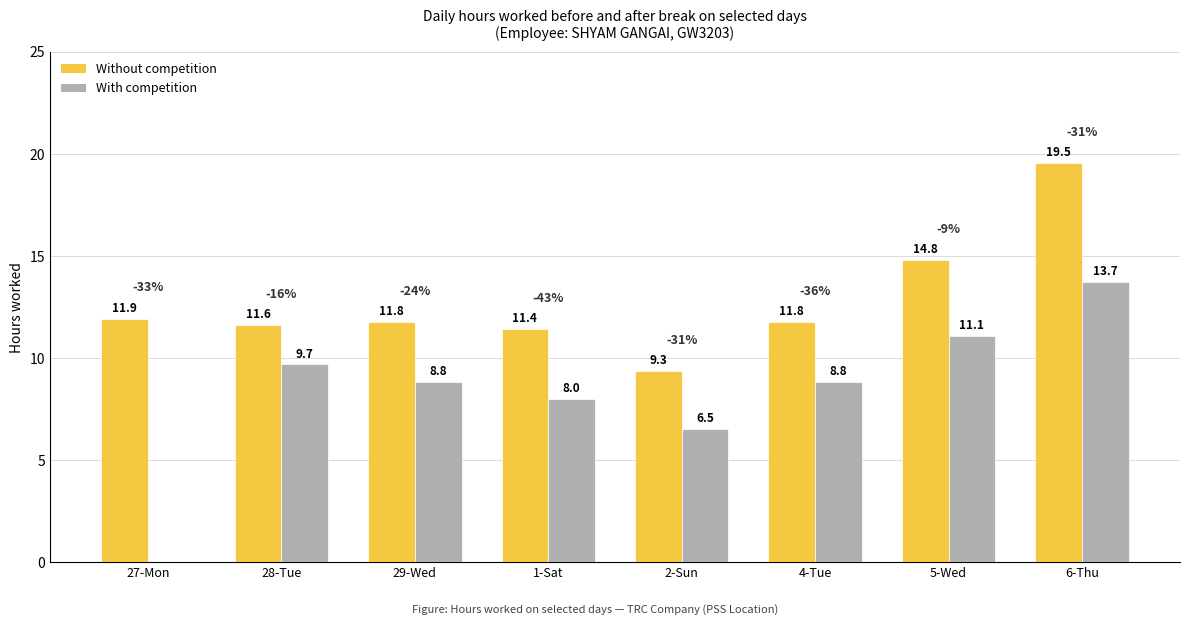

What is the approximate value of With competition at 5-Wed?

11.1